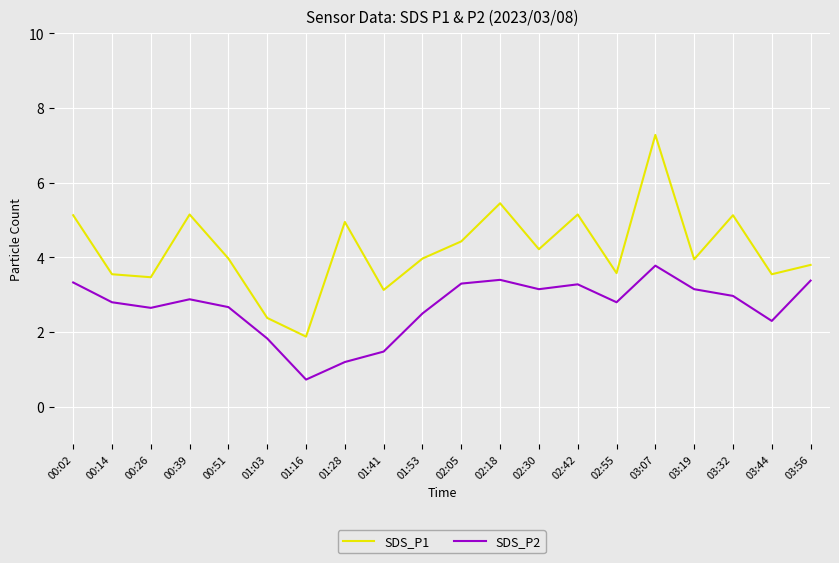

Is it true that SDS_P2 equals 3.4 at 02:18?

True